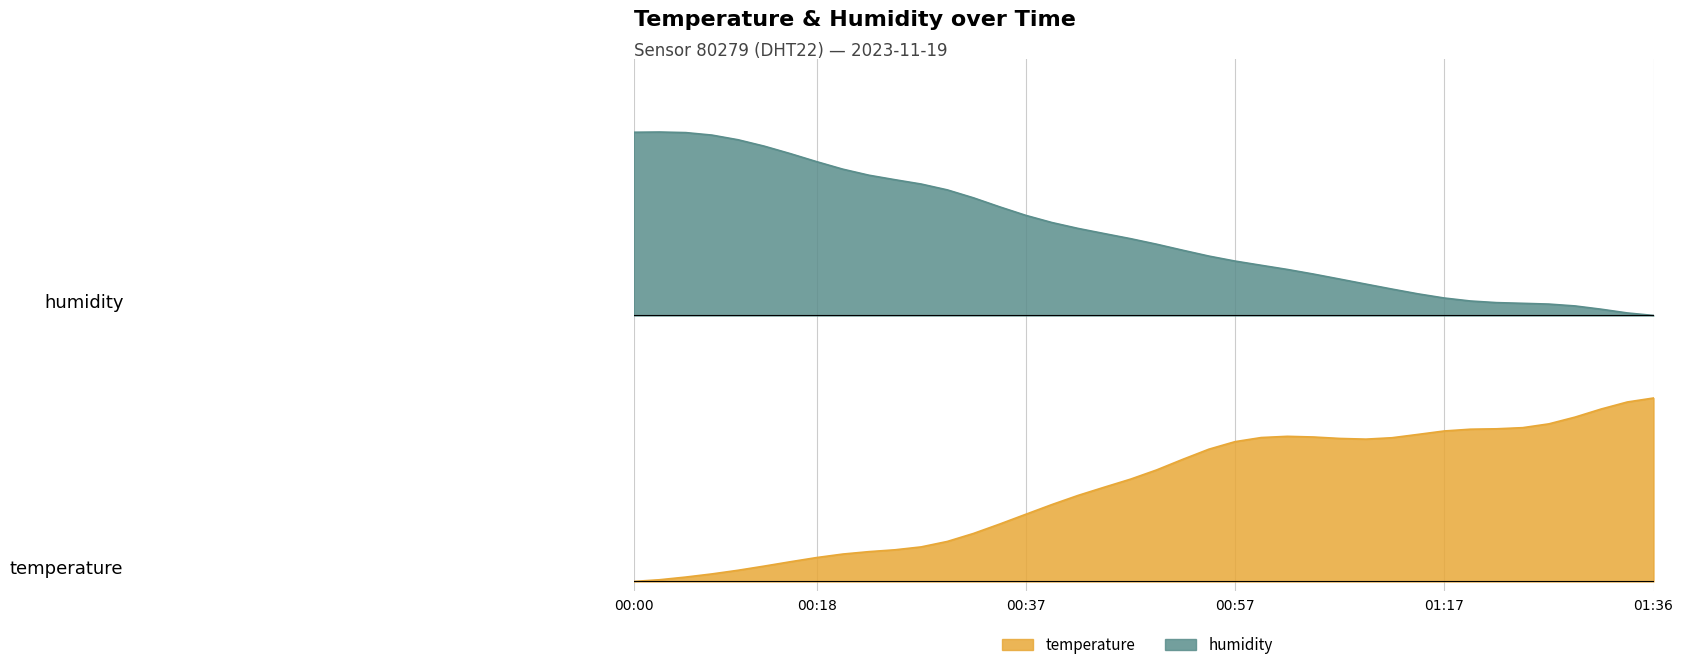

What is the sum of the values at 00:54 and 00:57?

0.6